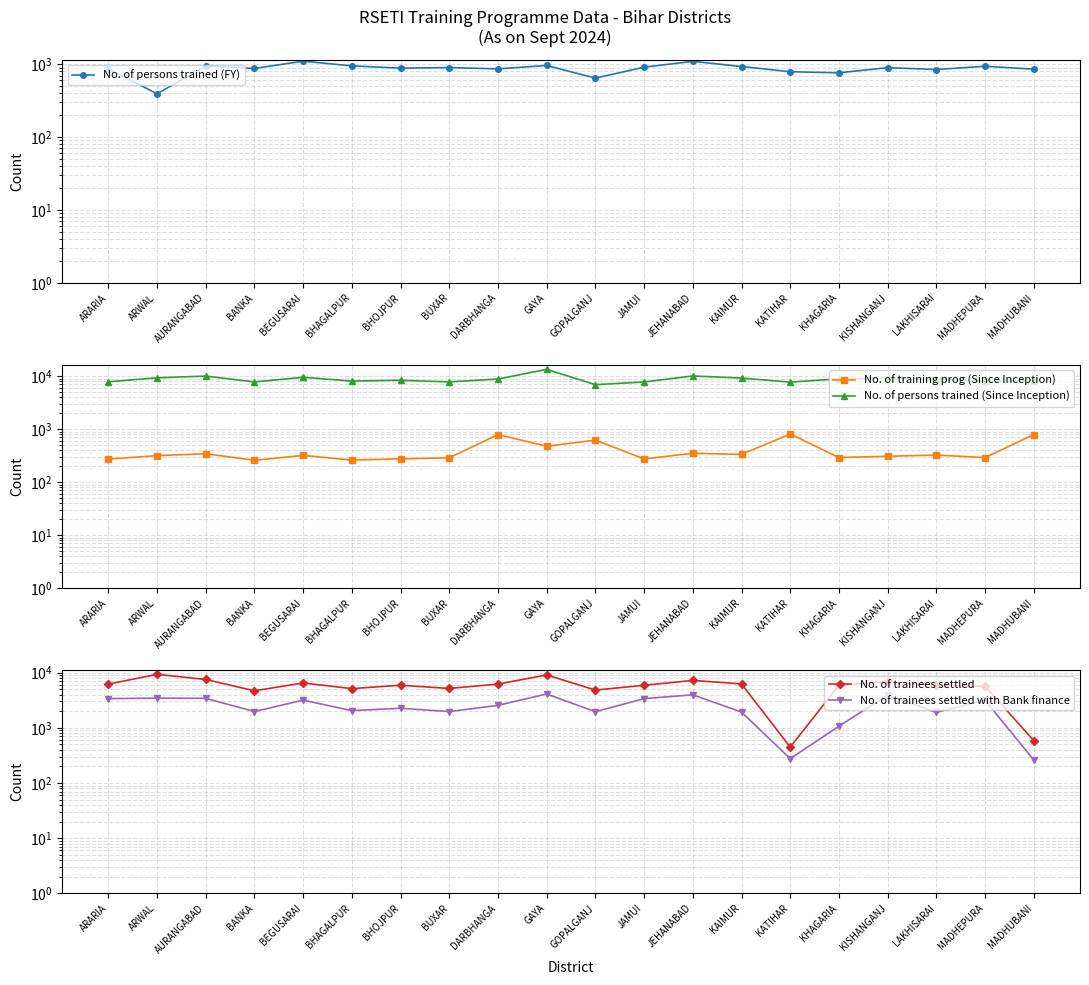

Which series changed the most between AURANGABAD and KHAGARIA?

No. of trainees settled with Bank finance